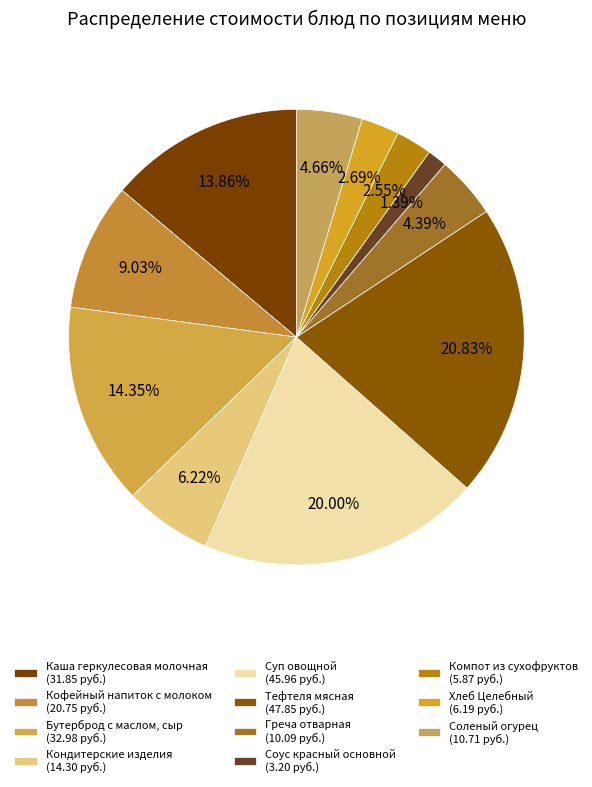

Rank the categories by value from highest to lowest.

Тефтеля мясная, Суп овощной, Бутерброд с маслом, сыр, Каша геркулесовая молочная, Кофейный напиток с молоком, Кондитерские изделия, Соленый огурец, Греча отварная, Хлеб Целебный, Компот из сухофруктов, Соус красный основной